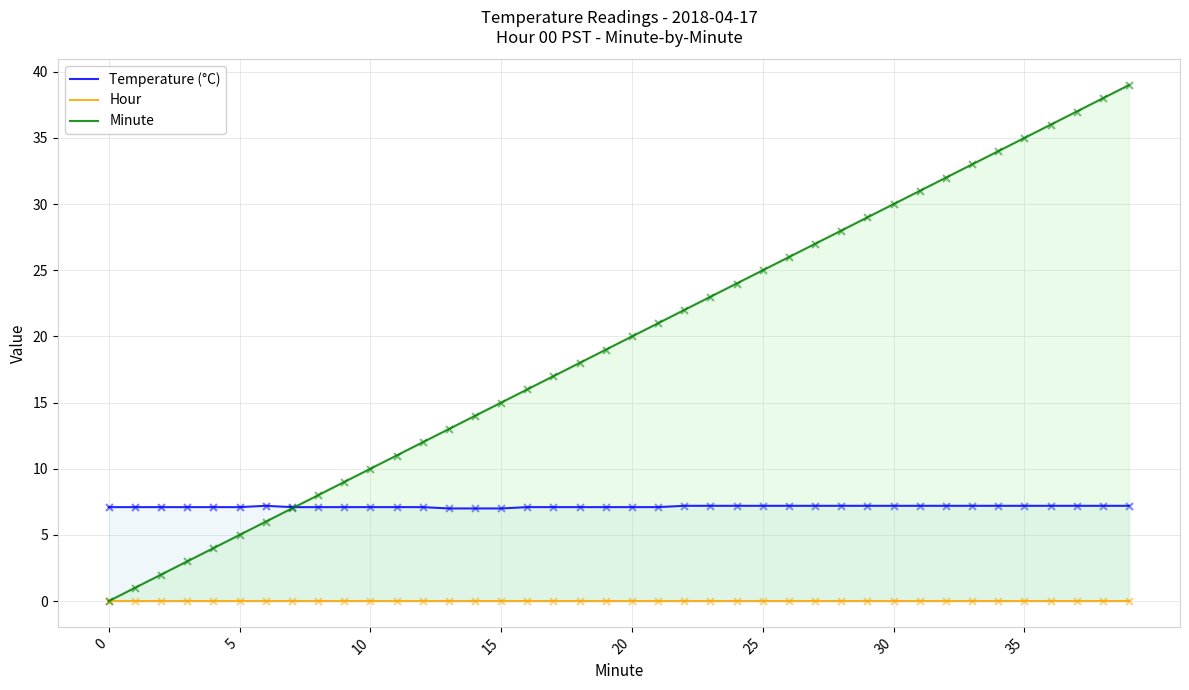

At which category is the sum across all series the highest?

39